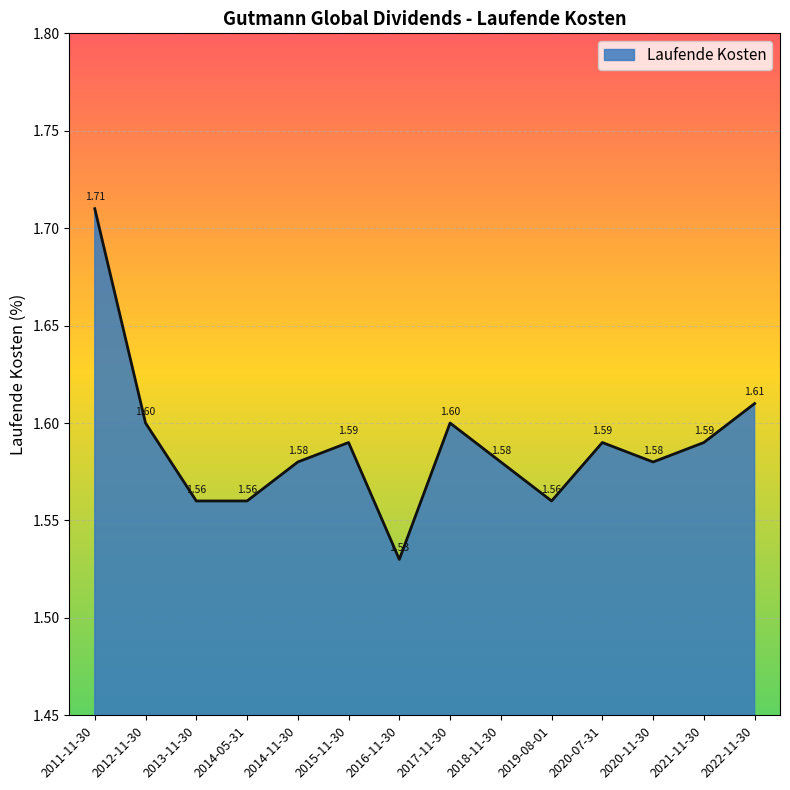

True or false: the data shows 1.1 at 2019-08-01.

False